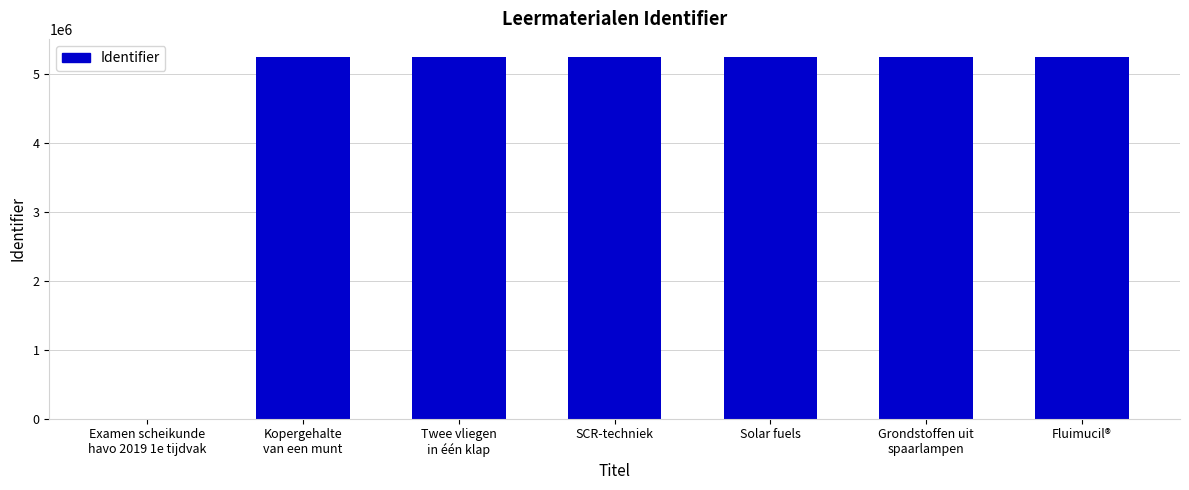

What is the change in value from Examen scheikunde
havo 2019 1e tijdvak to SCR-techniek?

+5246804